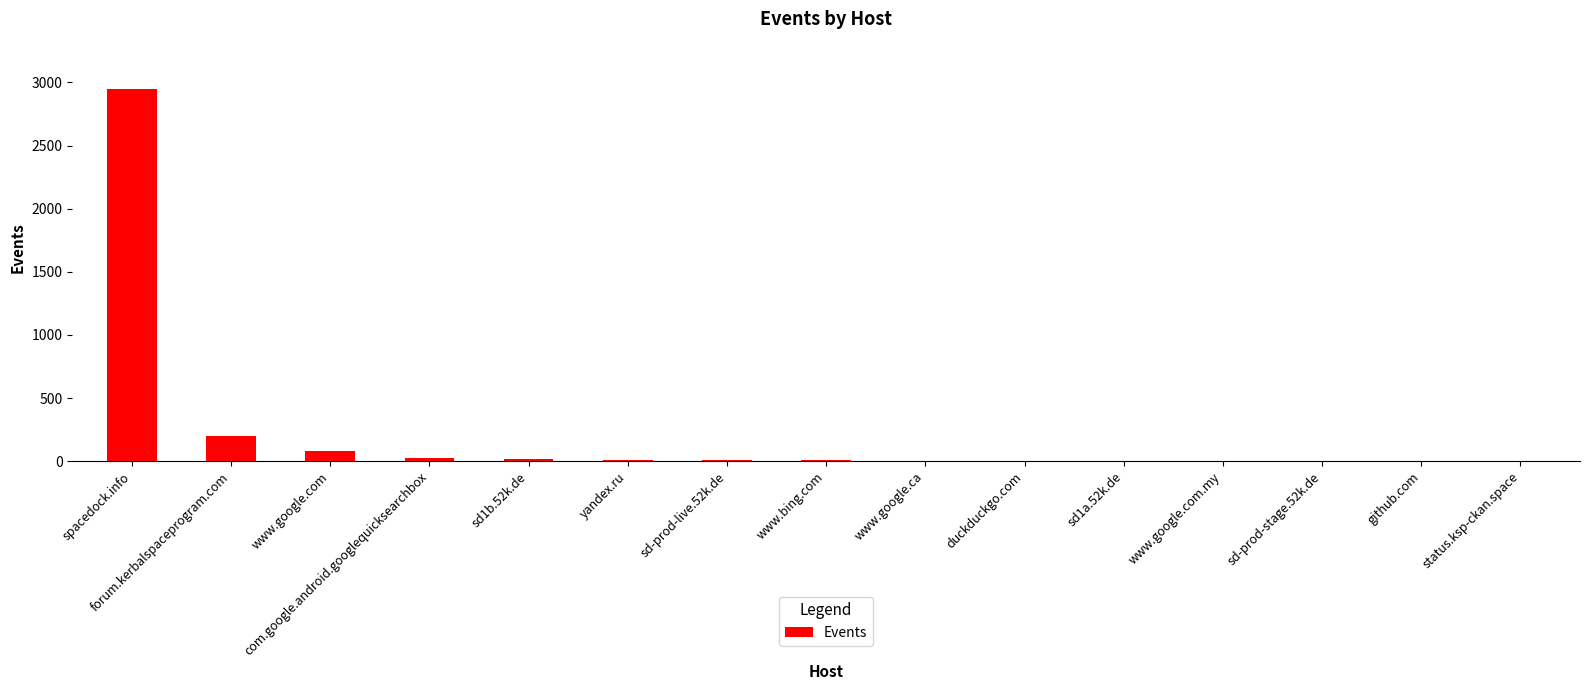

What is the maximum value shown in the chart?

2947